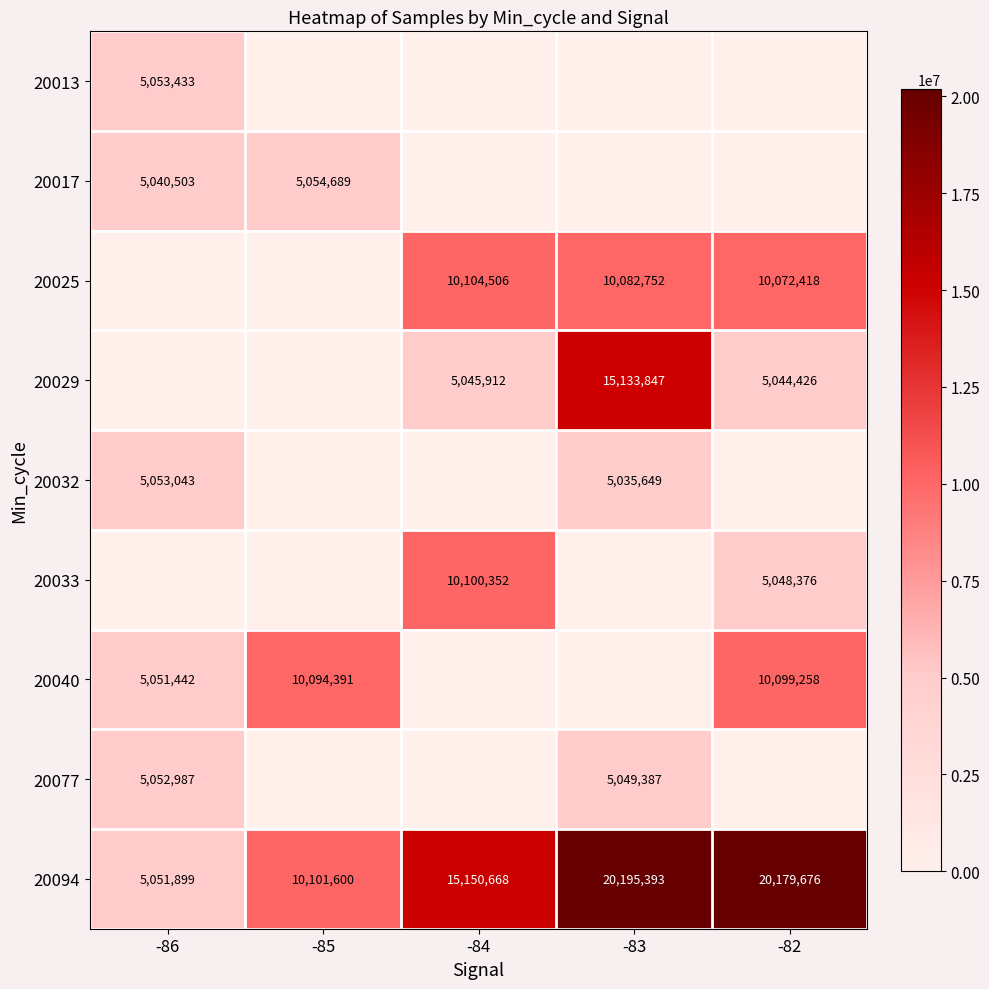

The 20017 series shows 7726876 at -86. True or false?

False